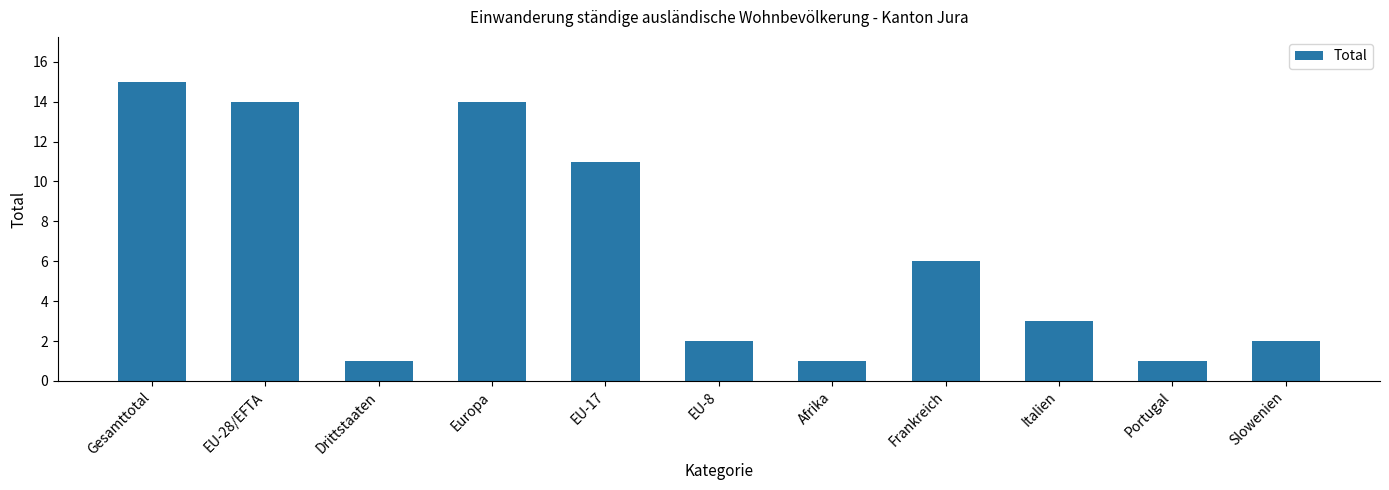

Between Europa and Drittstaaten, which is larger?

Europa